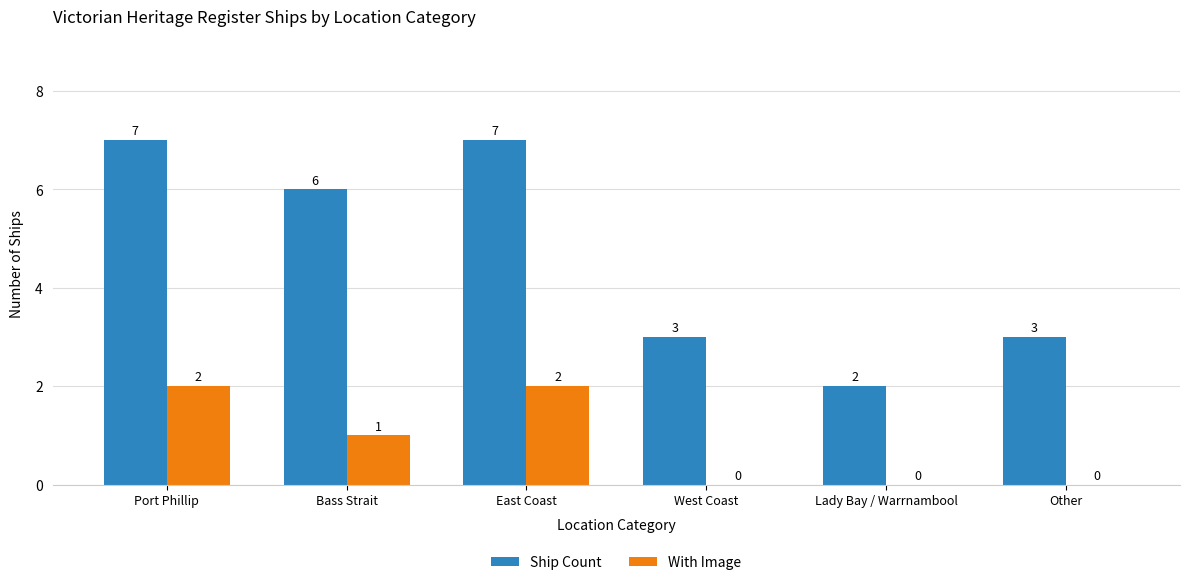

Reading left to right, transcribe all the data shown in this chart.

Ship Count: Port Phillip=7	Bass Strait=6	East Coast=7	West Coast=3	Lady Bay / Warrnambool=2	Other=3
With Image: Port Phillip=2	Bass Strait=1	East Coast=2	West Coast=0	Lady Bay / Warrnambool=0	Other=0